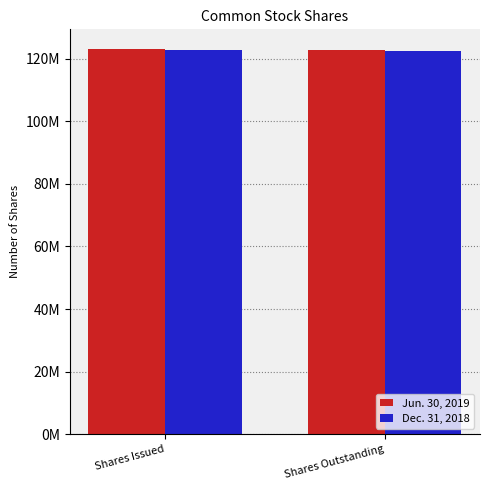

What is the highest value of the Jun. 30, 2019 series?

123268000